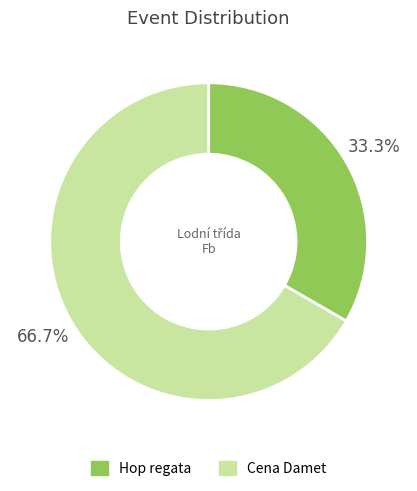

Which has a higher value, Cena Damet or Hop regata?

Cena Damet